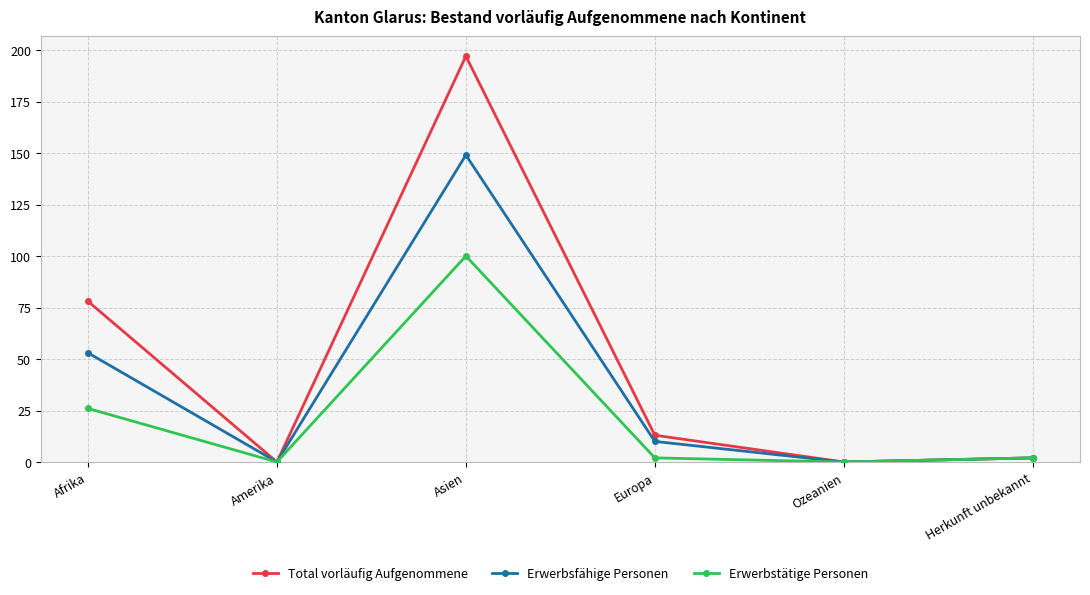

Is the value of Total vorläufig Aufgenommene at Asien greater than the value of Erwerbstätige Personen at Afrika?

Yes